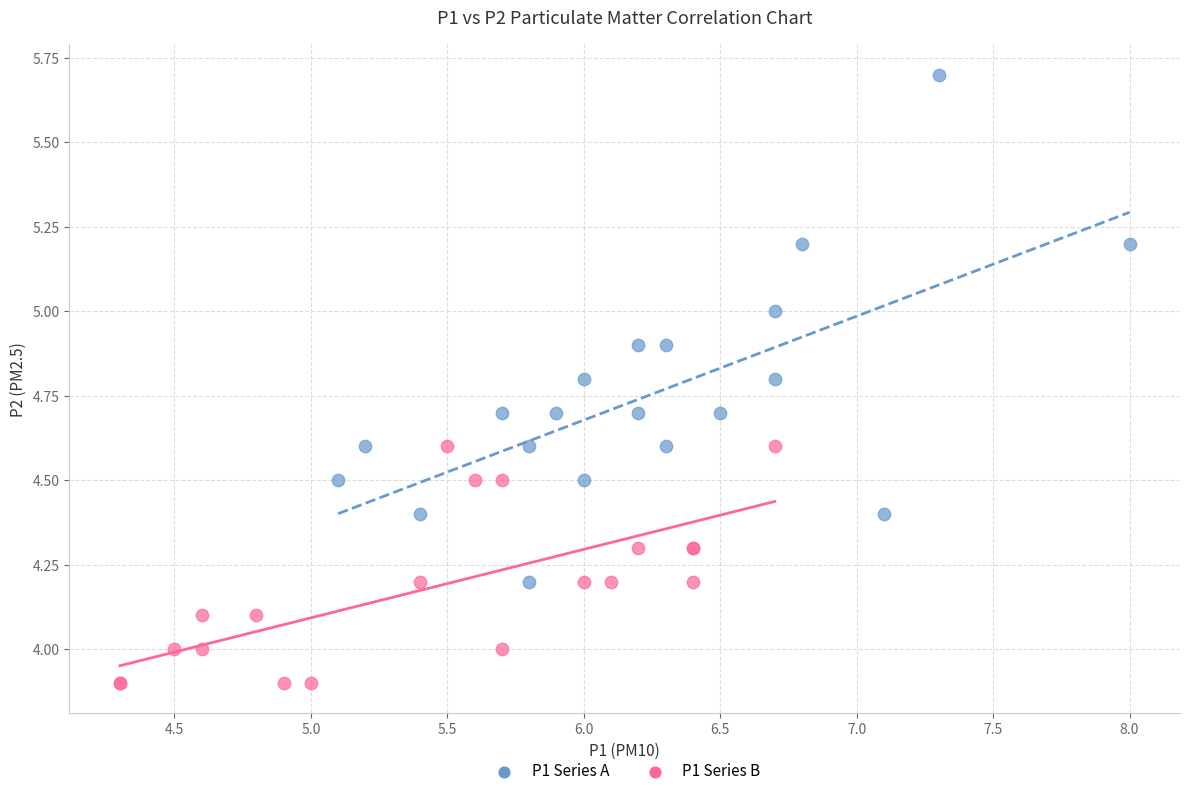

Which series contains the highest Y value?

P1 Series A